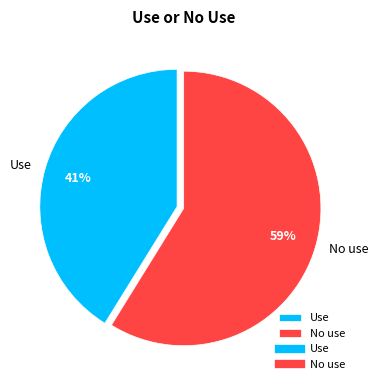

Is it true that No use is 45% of the pie?

False